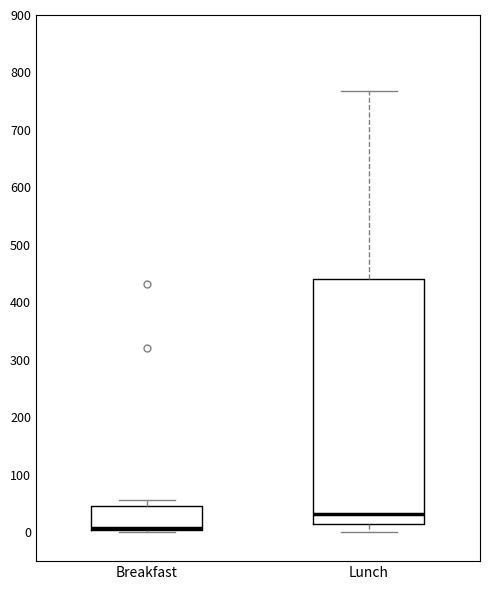

Where does the upper whisker of the box for Breakfast end on the y-axis? The values are not printed on the chart, so give them approximately, as read against the axis.

60